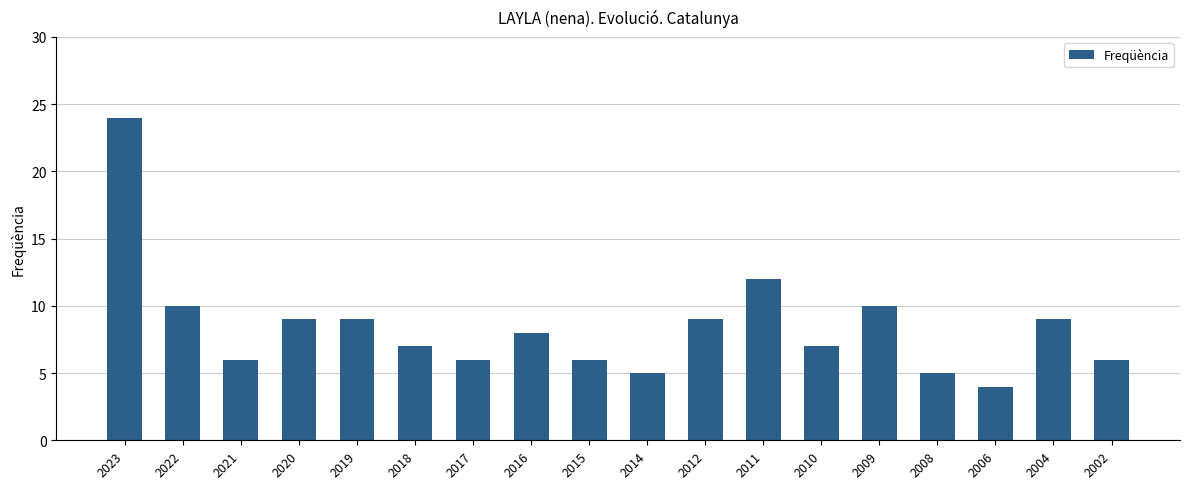

The value at 2012 is 6. True or false?

False